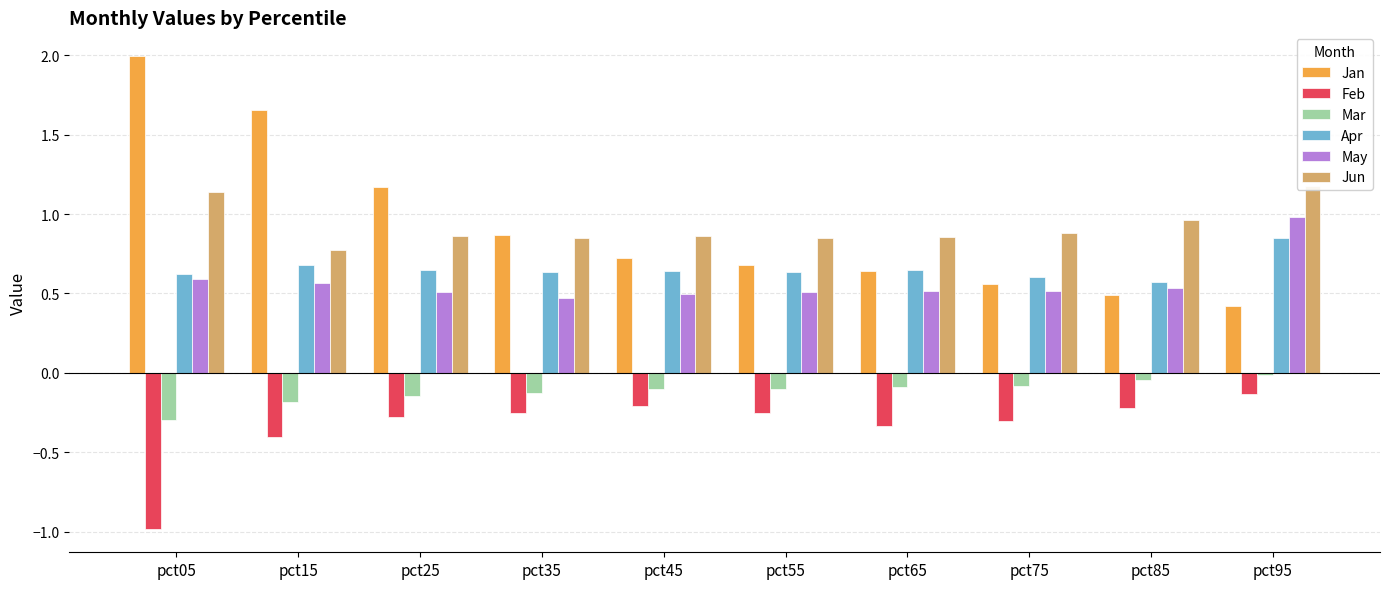

Are the bars grouped side by side (vs. stacked)?

Yes